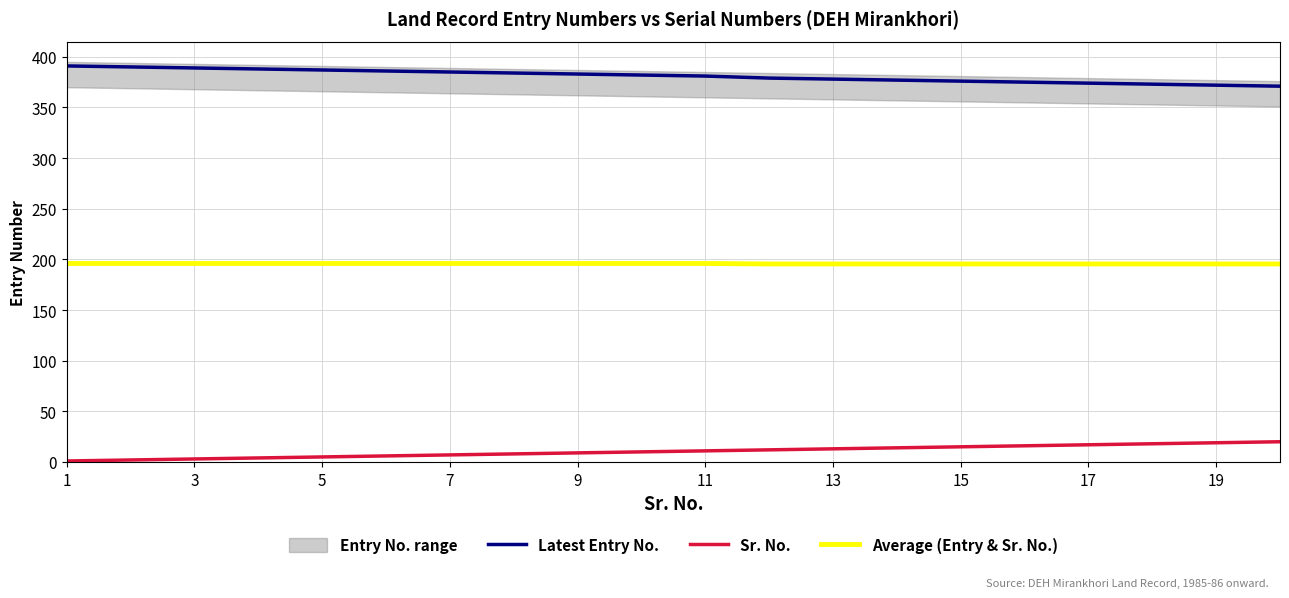

Is the value of Sr. No. at 19 greater than the value of Average (Entry & Sr. No.) at 1?

No